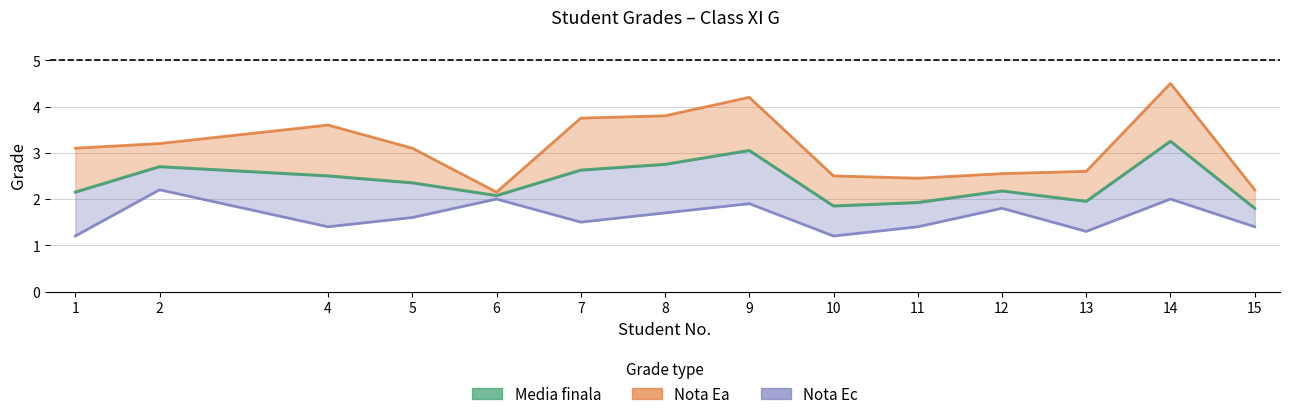

What is the value of the 6th point from the left?

2.6